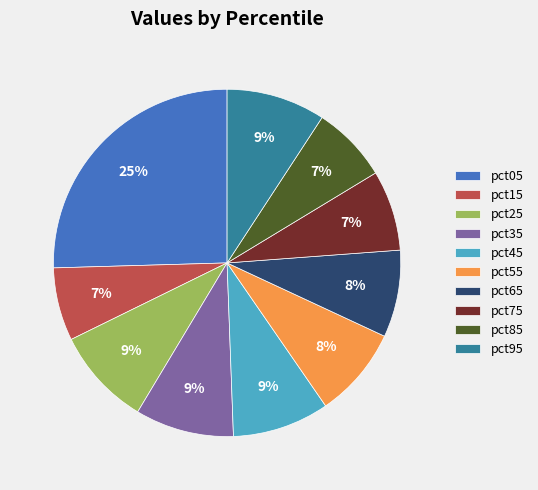

To the nearest percent, what portion does pct25 represent?

9%